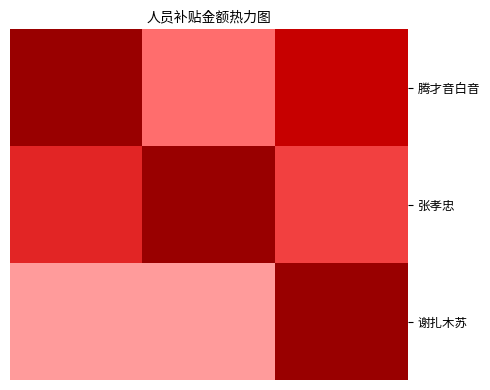

Which series has the largest range (max minus min)?

谢扎木苏